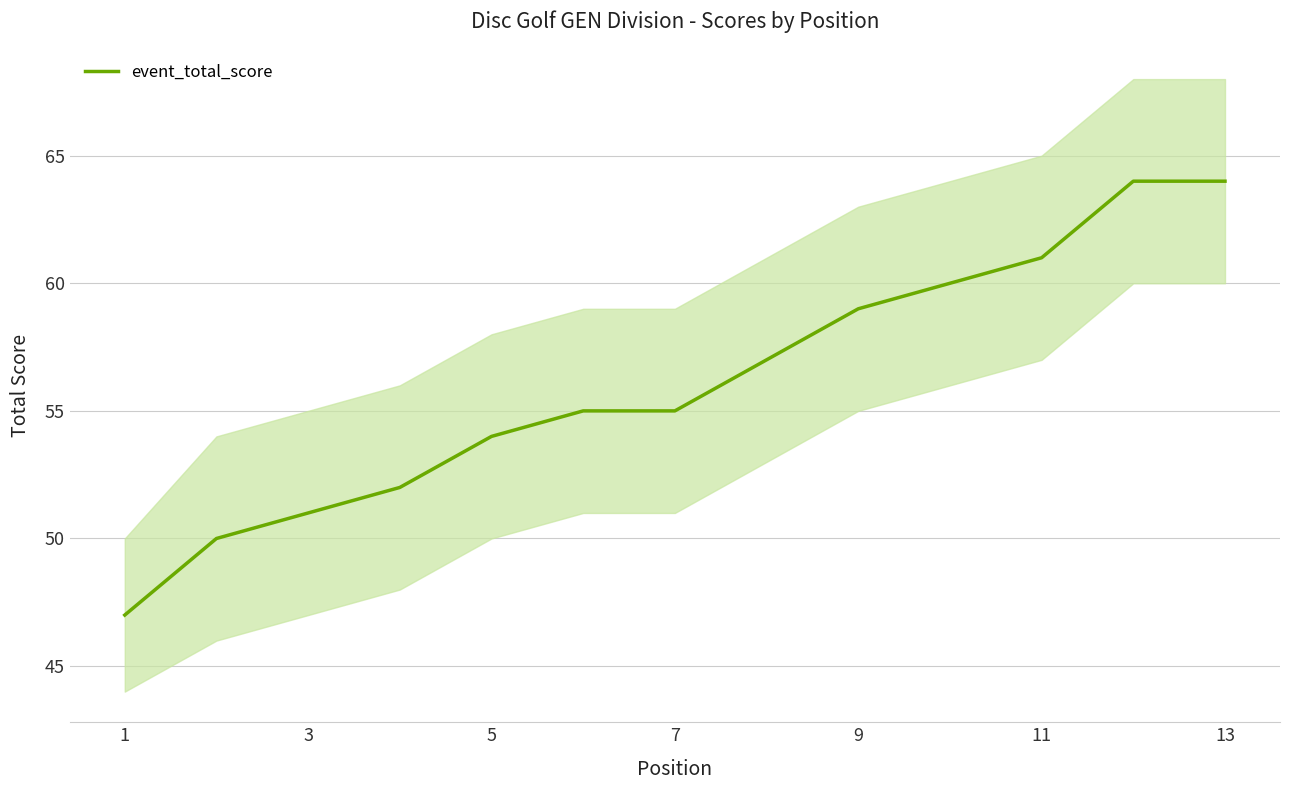

Is it true that event_total_score equals 22 at 11?

False